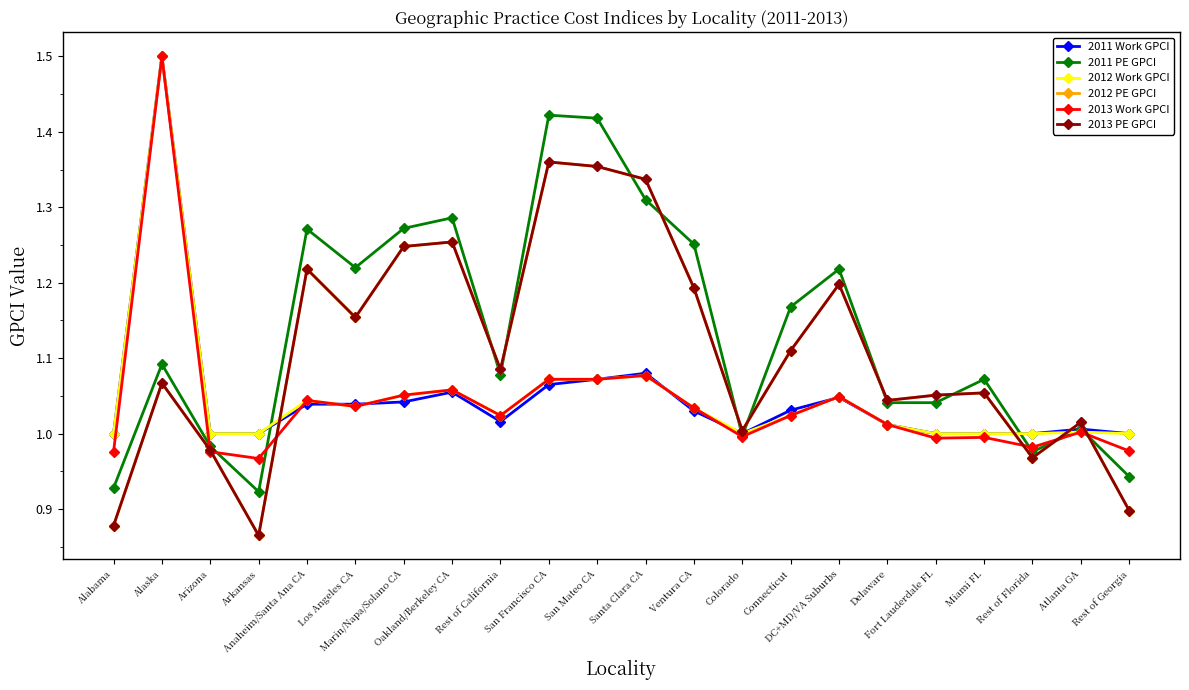

Is this an area chart (filled region under the line)?

No